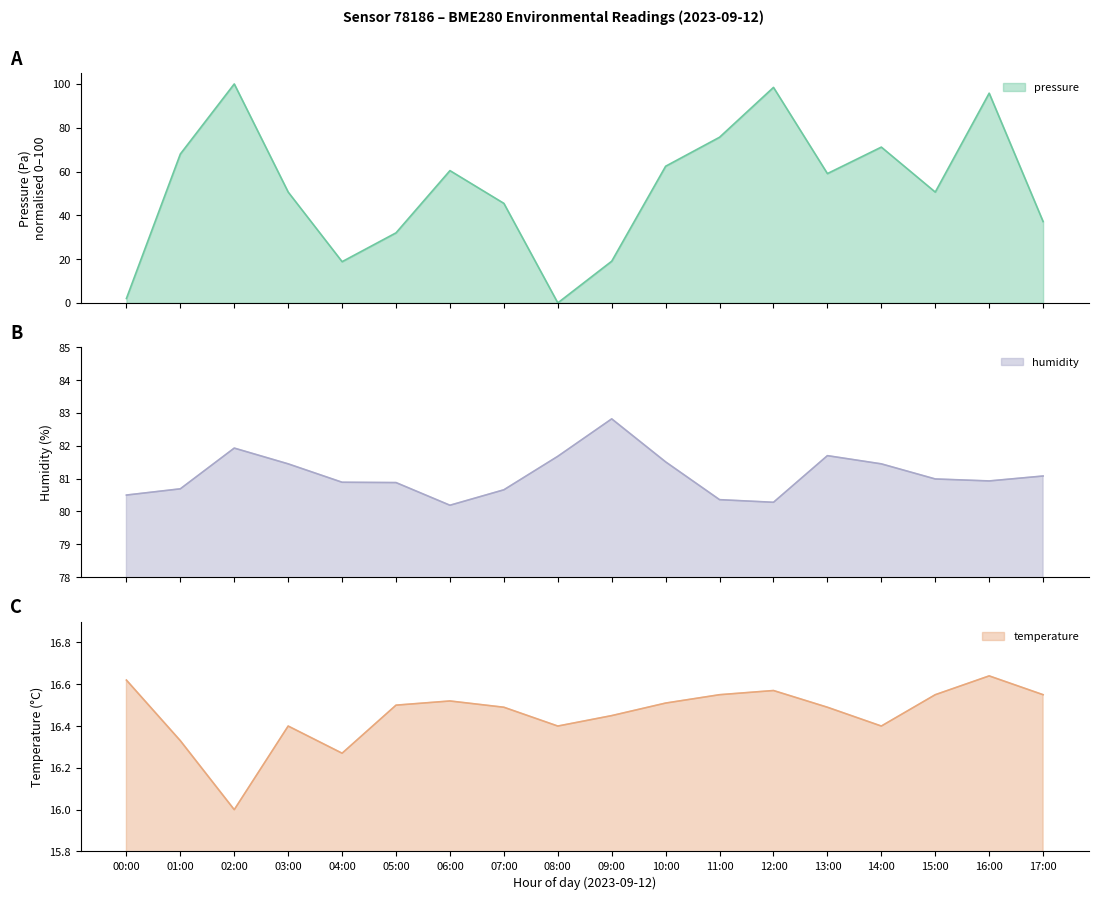

Which series has the largest total across all categories?

humidity